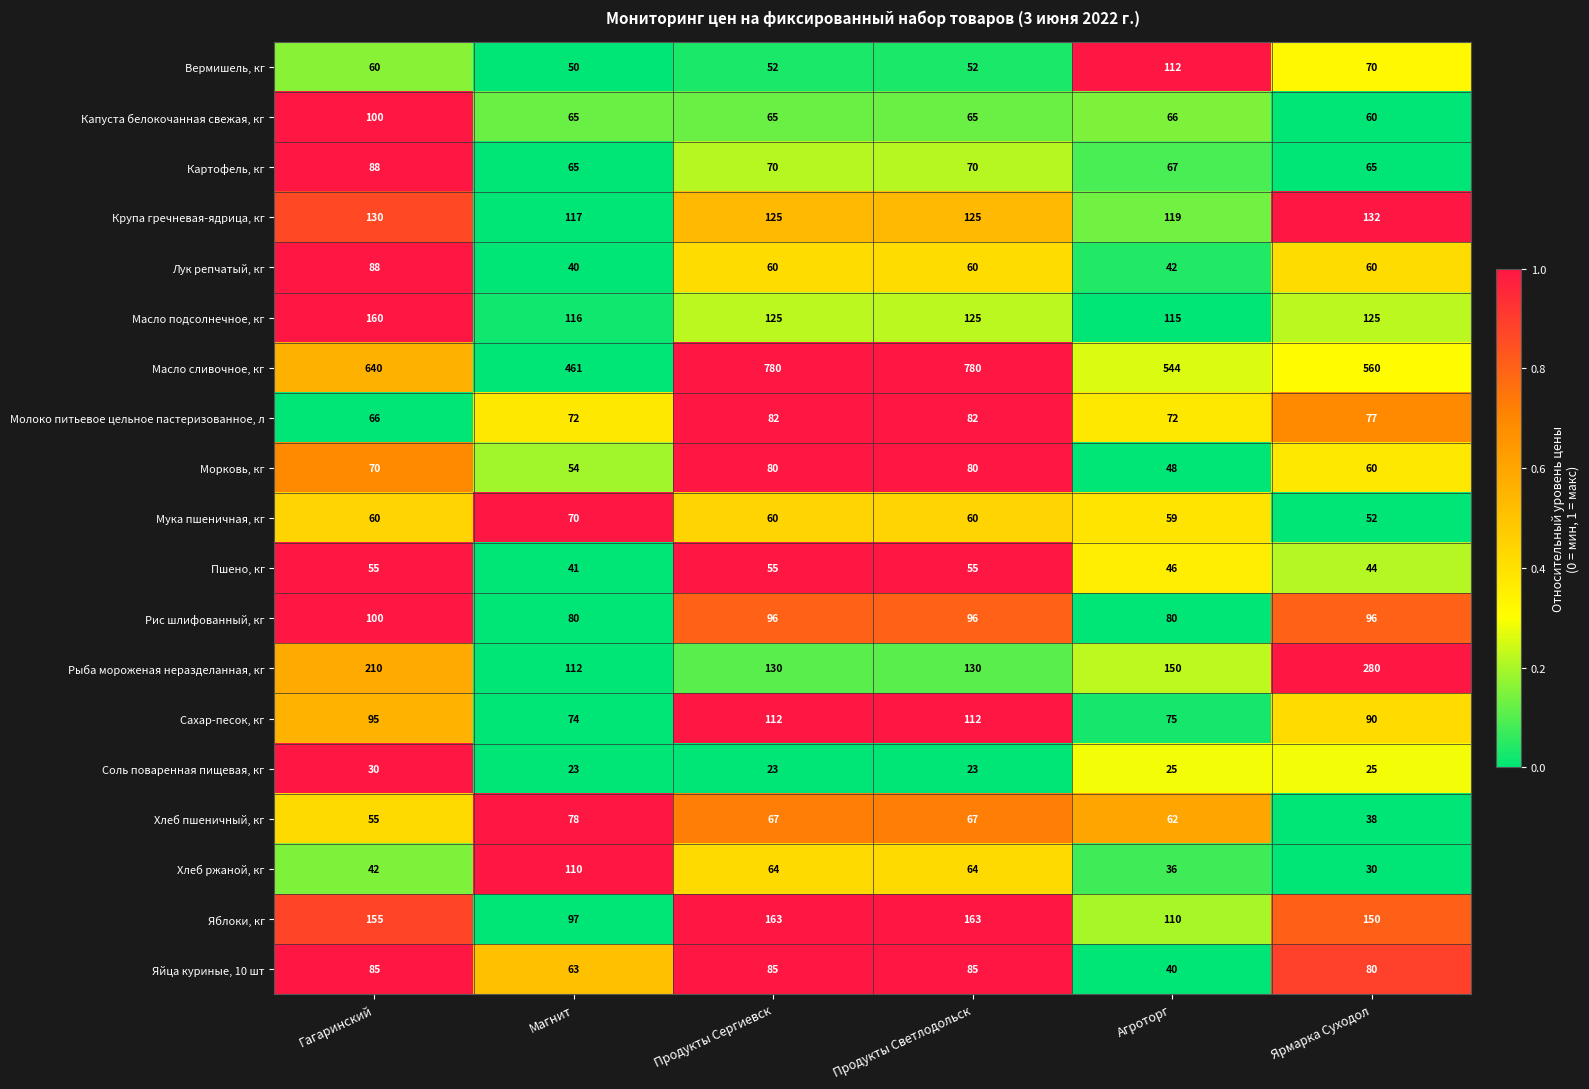

Which series has the largest range (max minus min)?

Масло сливочное, кг